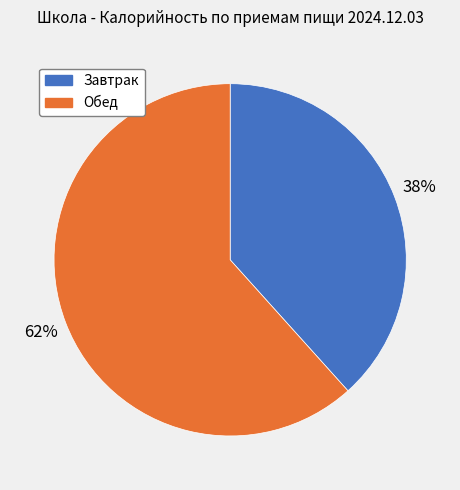

Count the number of slices in the pie.

2